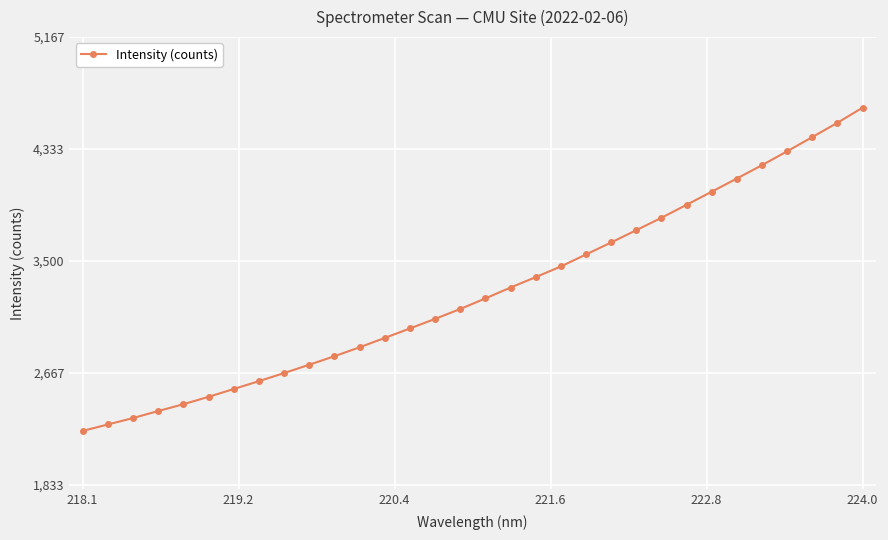

What is the sum of all values?

104721.1